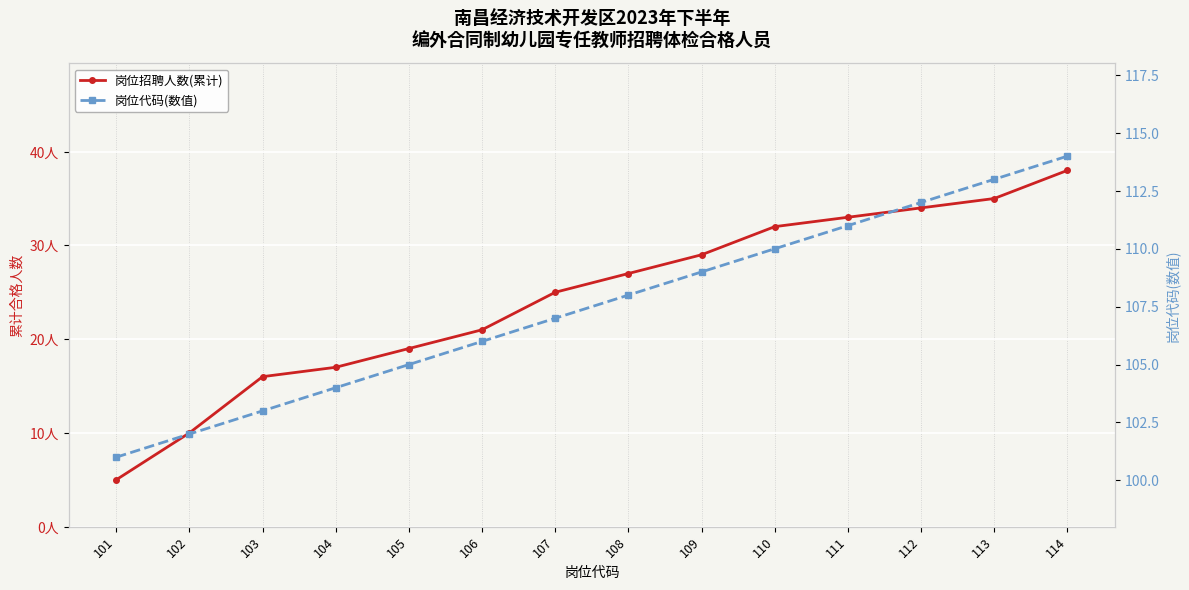

What is the value of the 岗位代码(数值) point at the 2nd from the left?

102